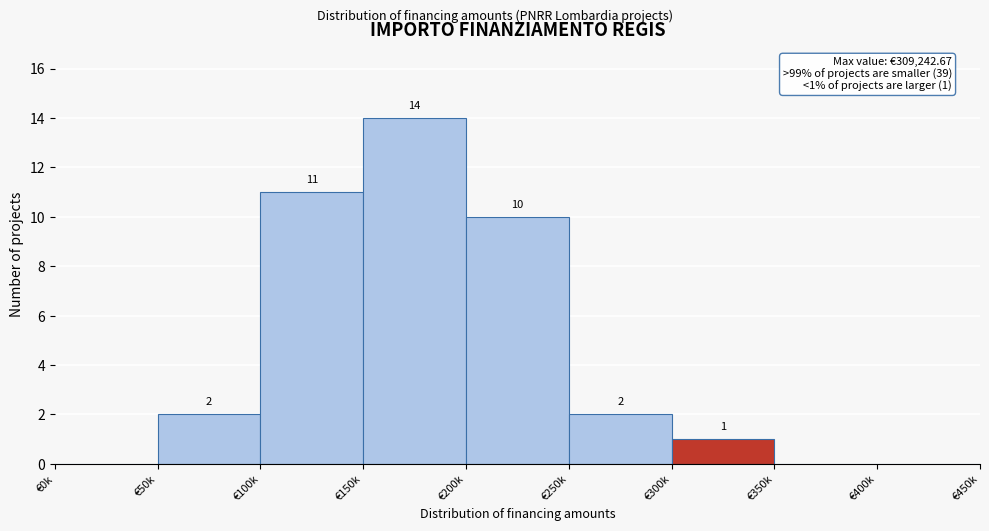

Reading left to right, transcribe all the data shown in this chart.

€0k=0	€50k=2	€100k=11	€150k=14	€200k=10	€250k=2	€300k=1	€350k=0	€400k=0